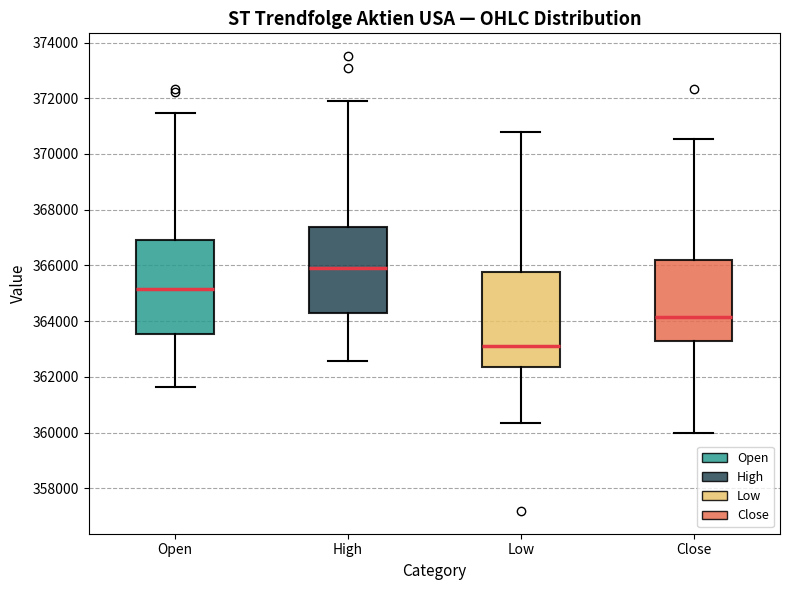

Which box has the lowest median line?

Low